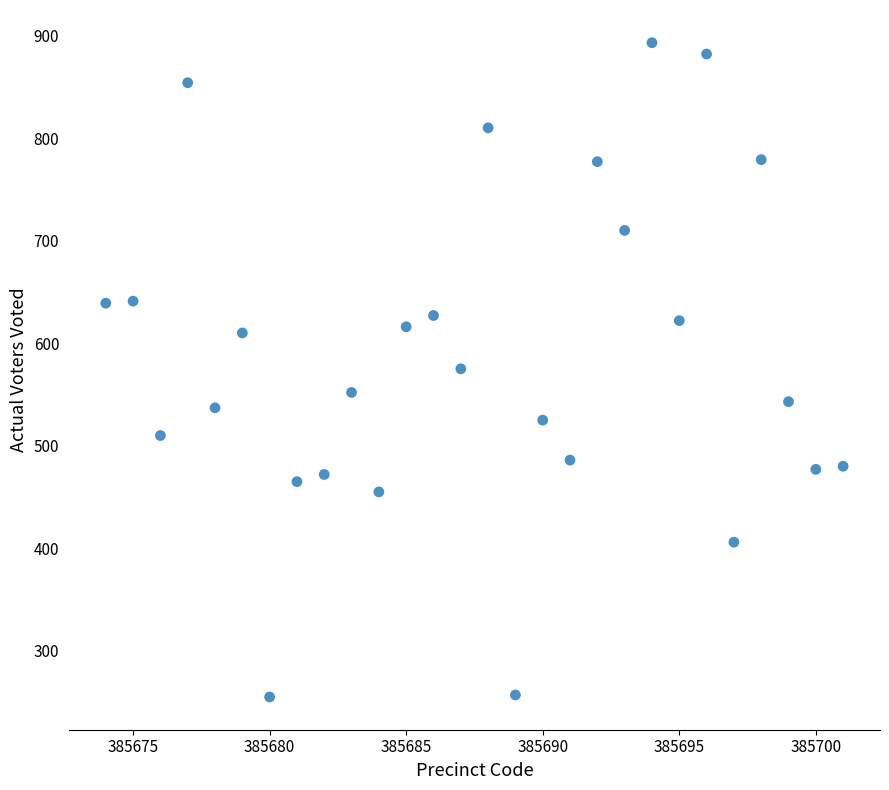

What is the range of X values (max minus min)?

27